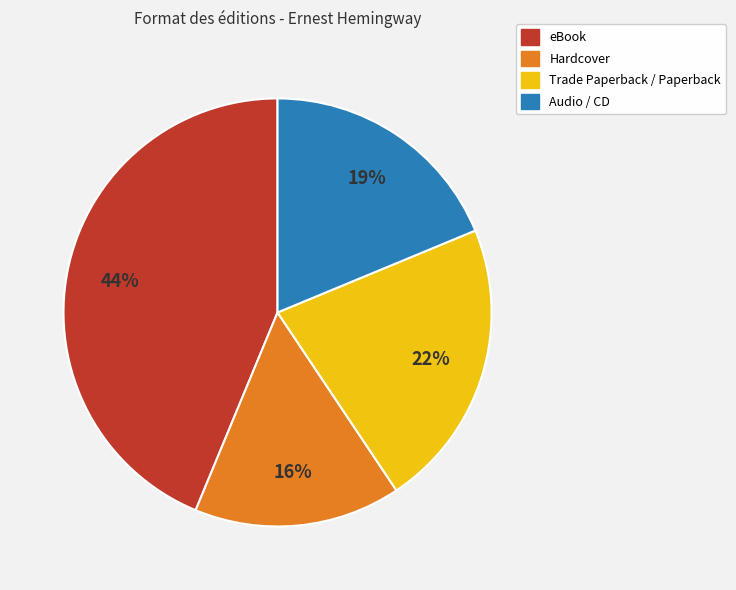

Does any single category account for the majority?

No